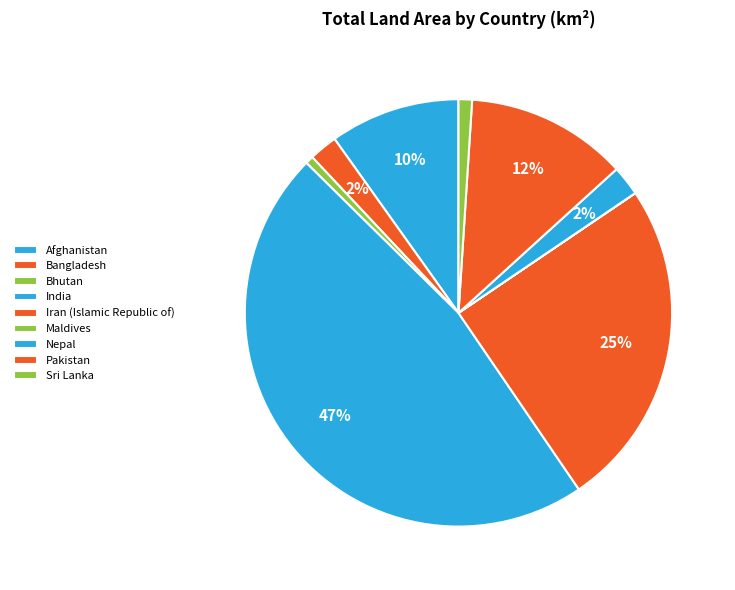

Approximately how many times larger is the value at Bangladesh compared to Pakistan?

0.2